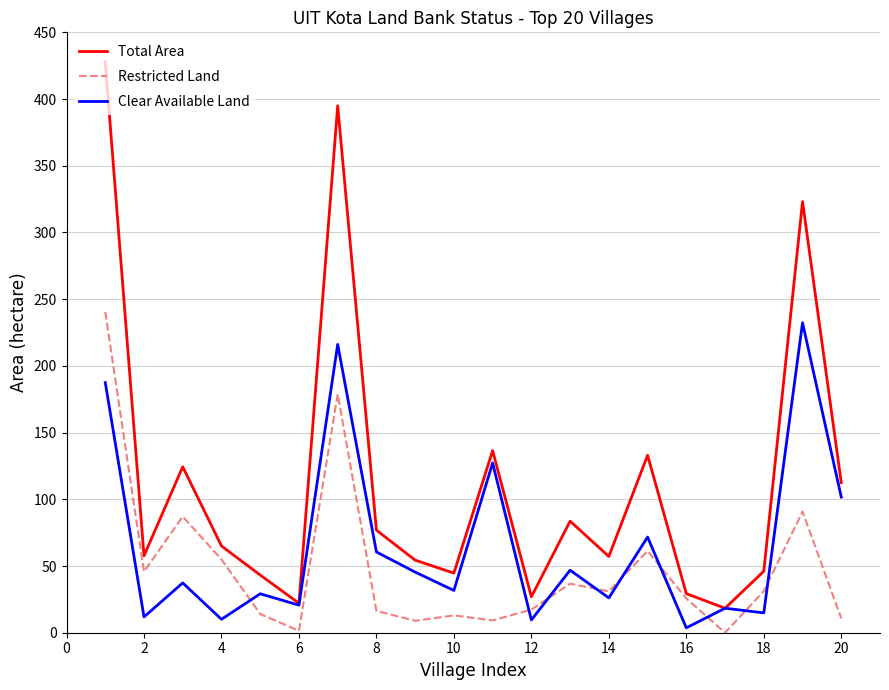

Which series has the largest range (max minus min)?

Total Area